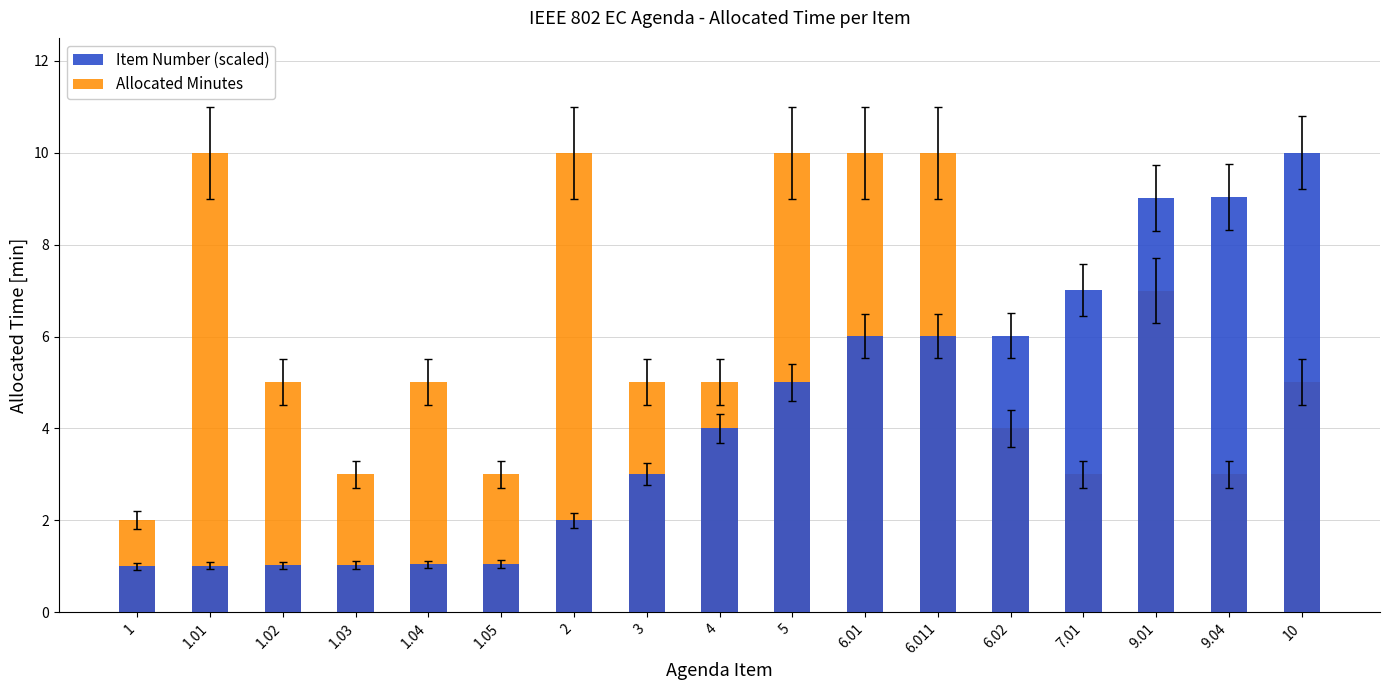

What is the spread (max minus min) of values at 10?

5.0